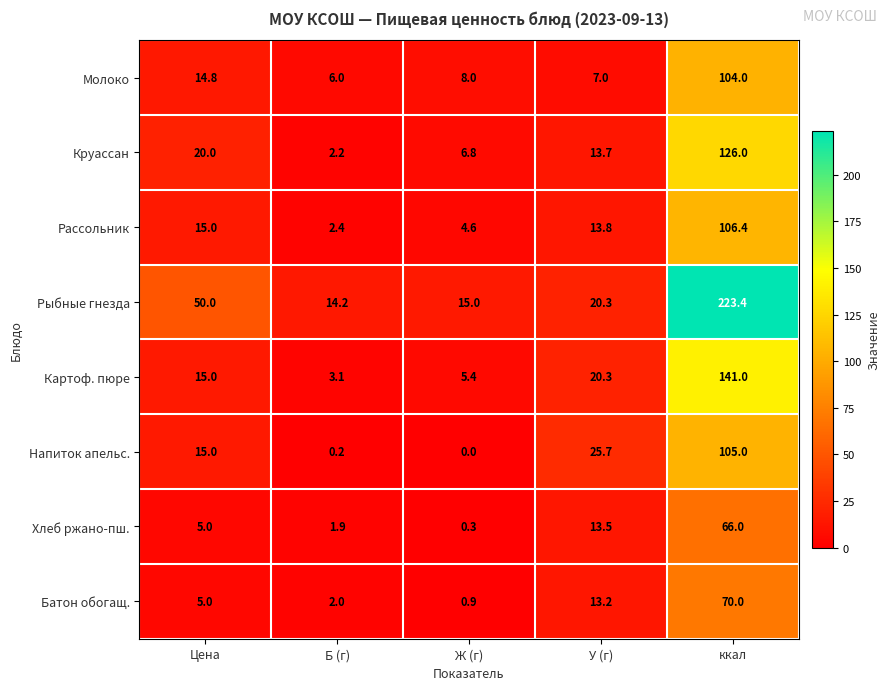

The value of Хлеб ржано-пш. at У (г) is 23.0. True or false?

False